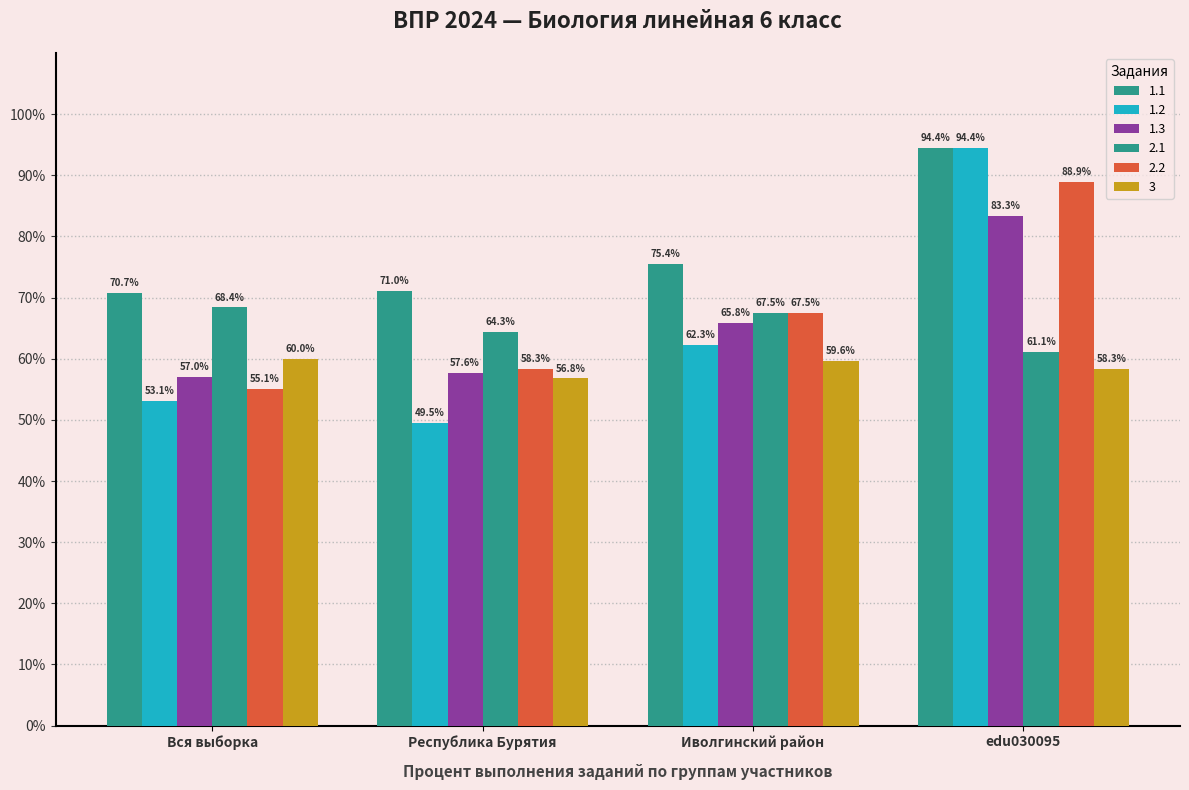

How many bars are there in each group?

6